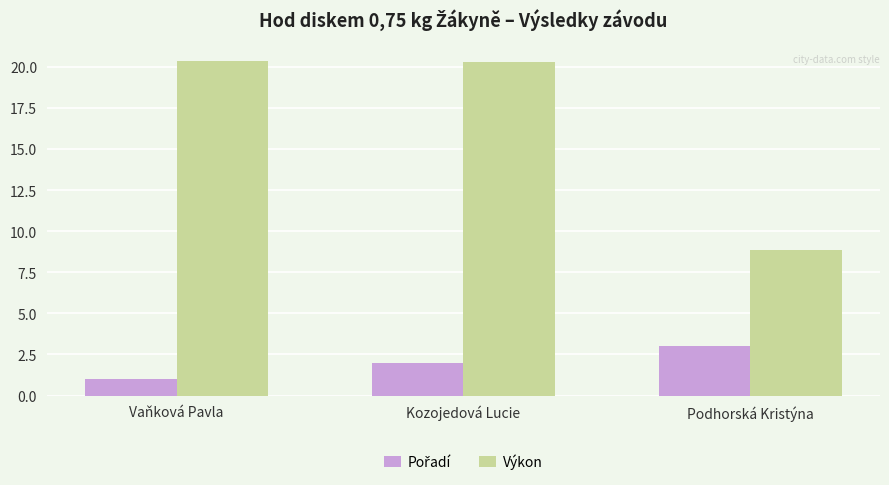

The Výkon series shows 5.5 at Podhorská Kristýna. True or false?

False